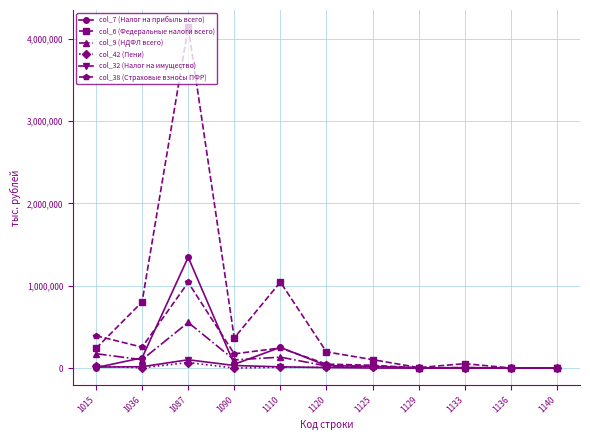

How many lines are shown in the chart?

6